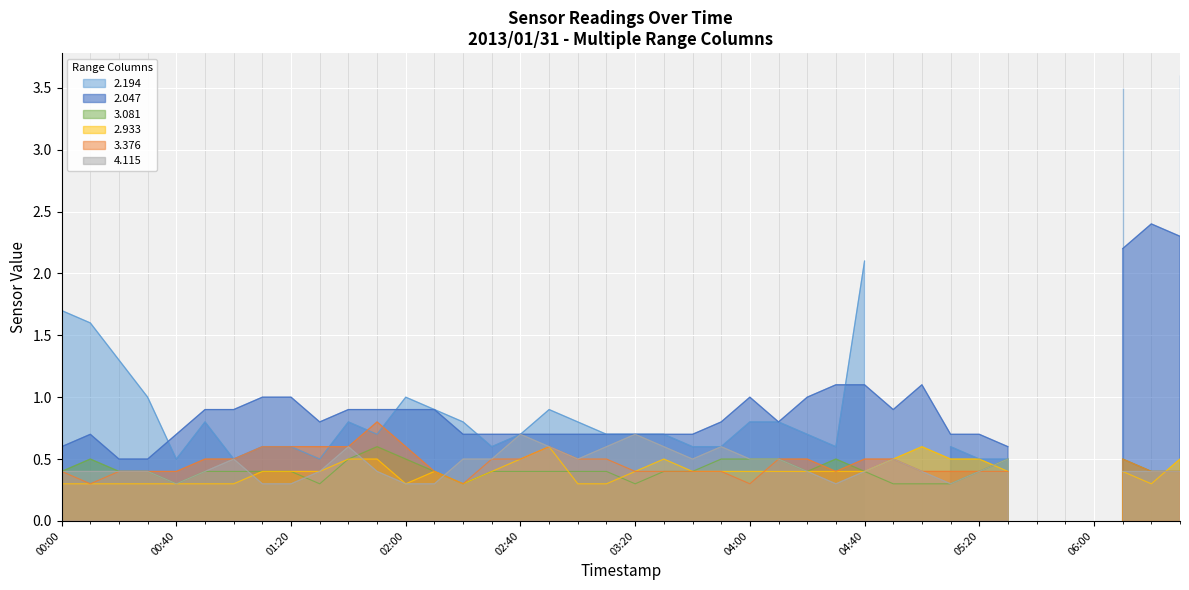

What is the label of the 40th point from the right?

2013/01/31 00:00